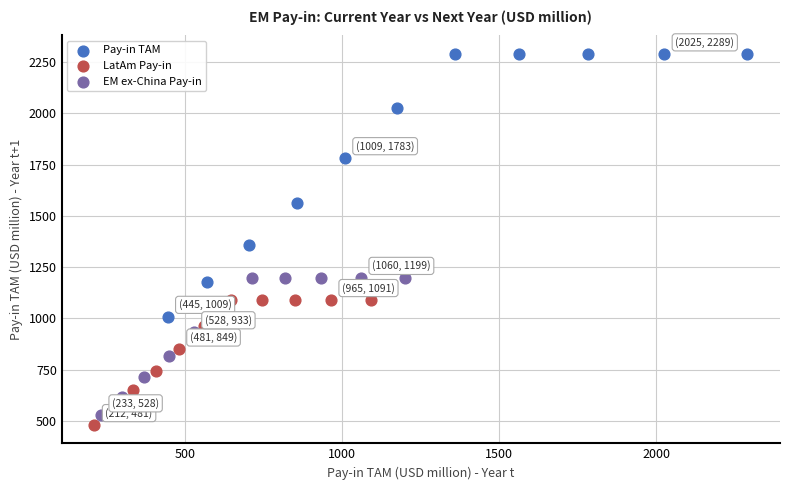

Which series has the widest spread of Y values?

Pay-in TAM